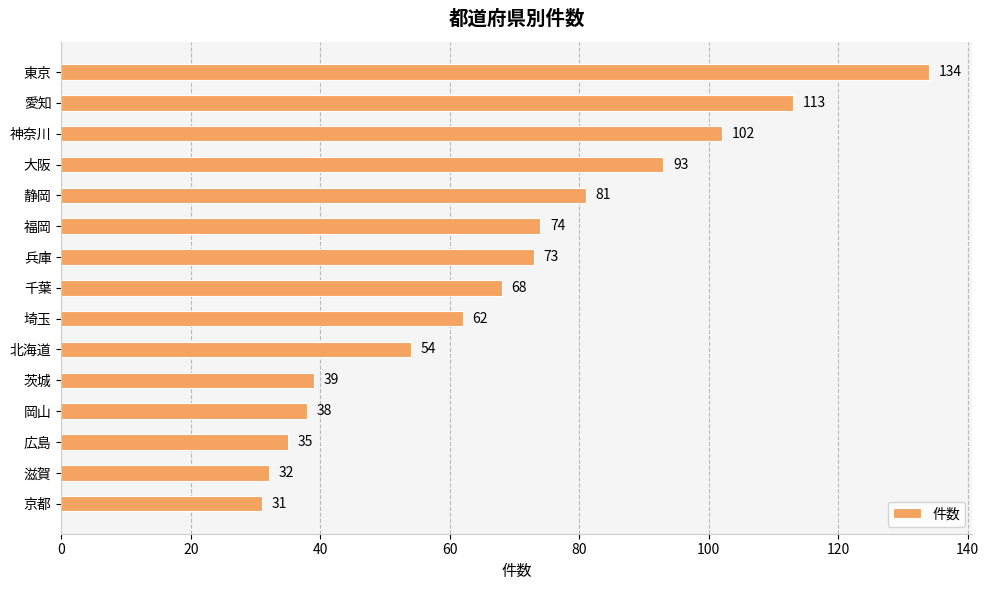

How many values are below 68?

7